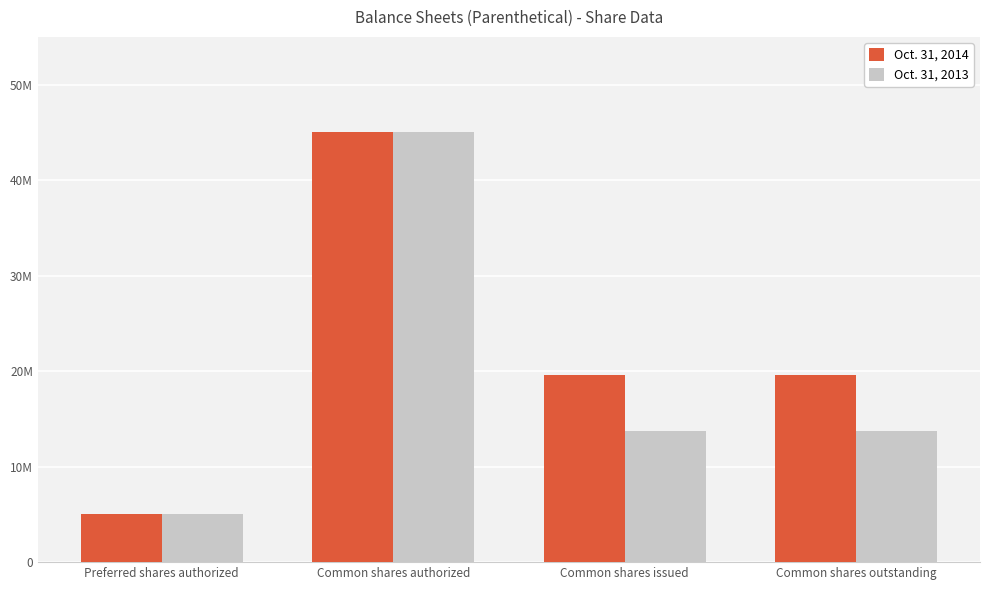

Are the bars horizontal?

No